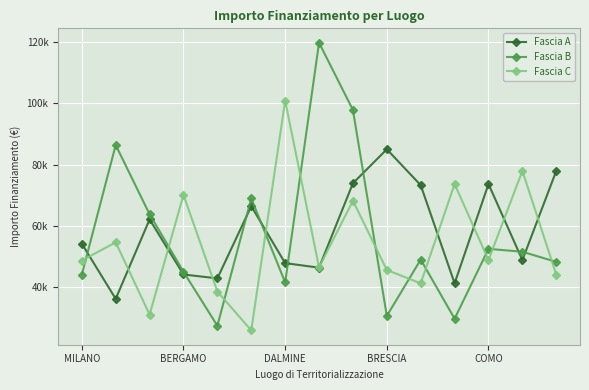

Does the chart have visible grid lines?

Yes